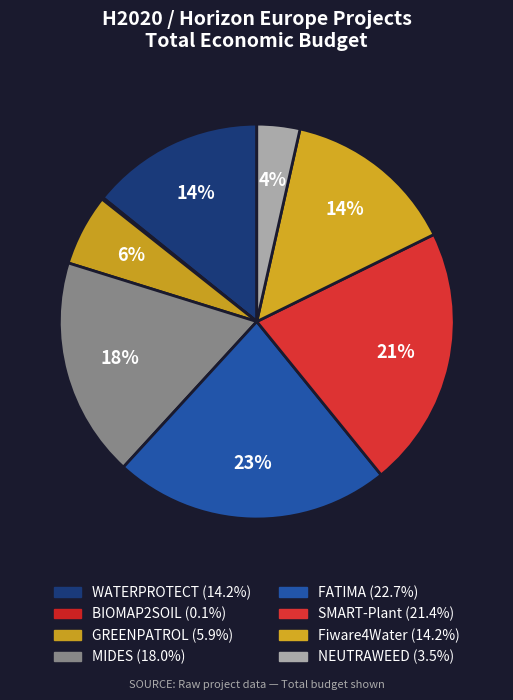

Is BIOMAP2SOIL the majority of the pie?

No